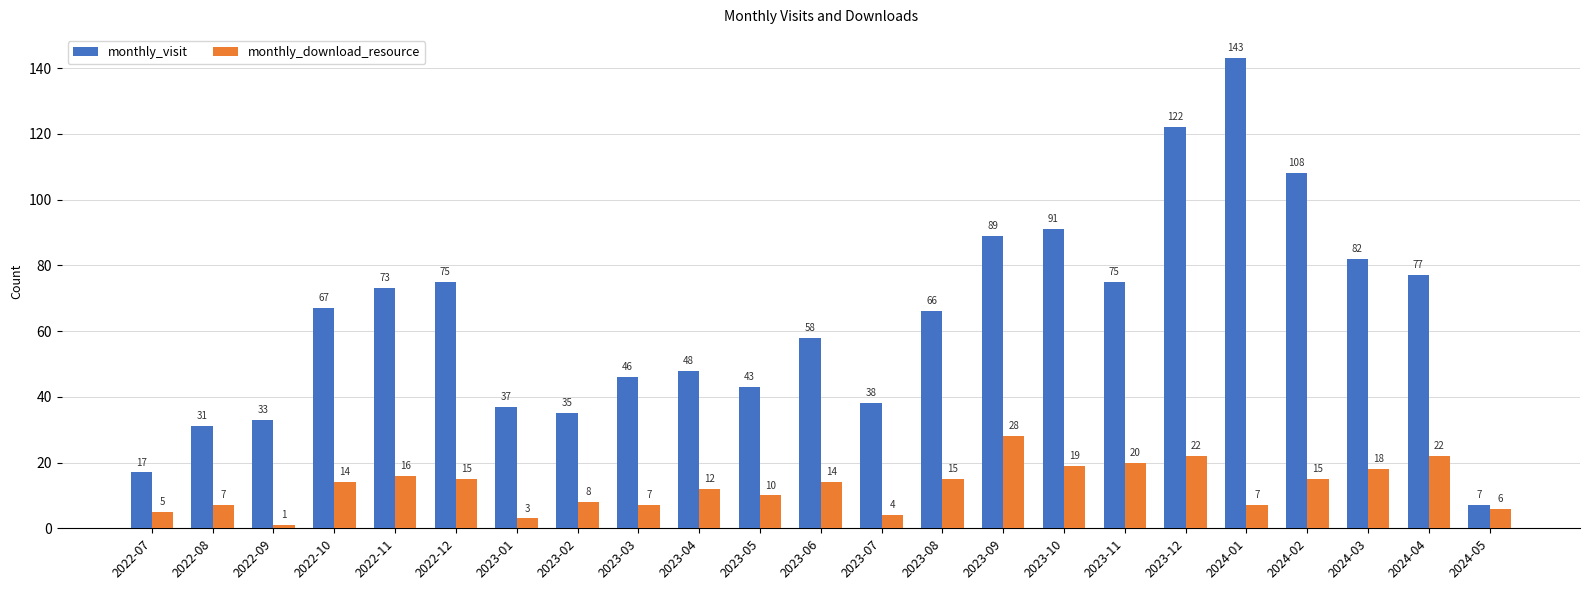

What is the value of the monthly_download_resource bar at the 11th from the left?

10